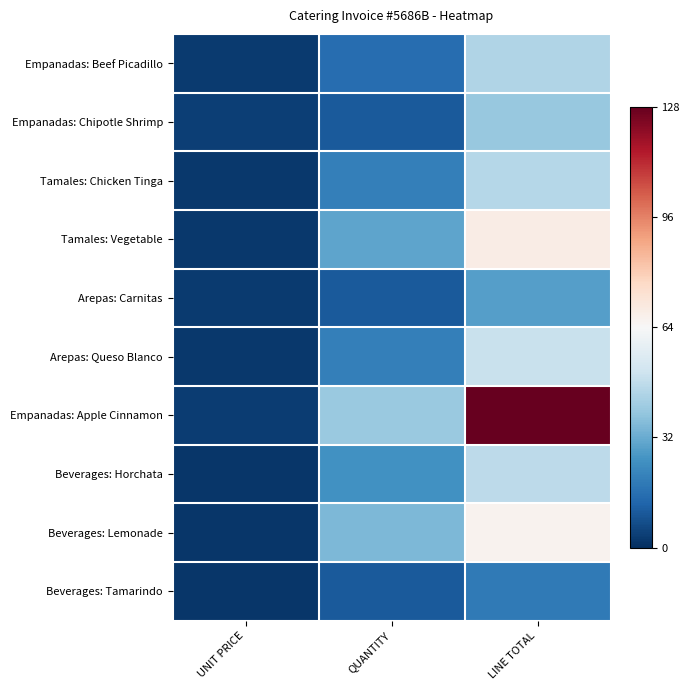

At how many categories does at least one series exceed 16?

2